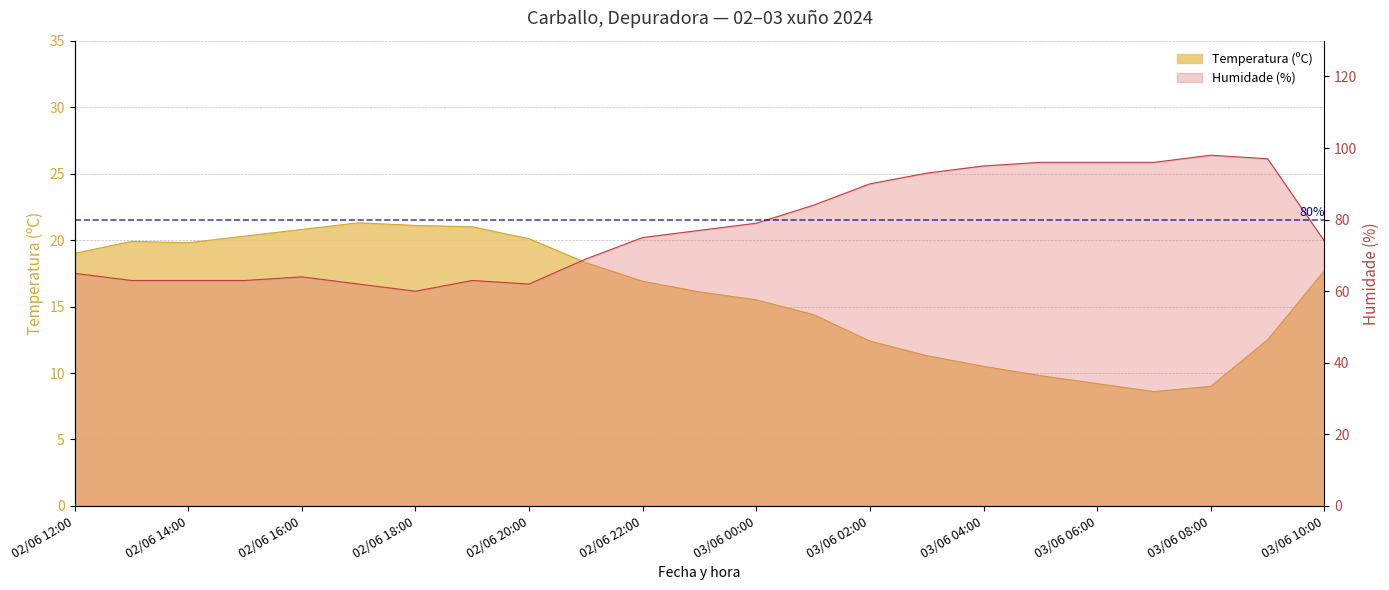

What is the total value across all series at 03/06 10:00?

91.7